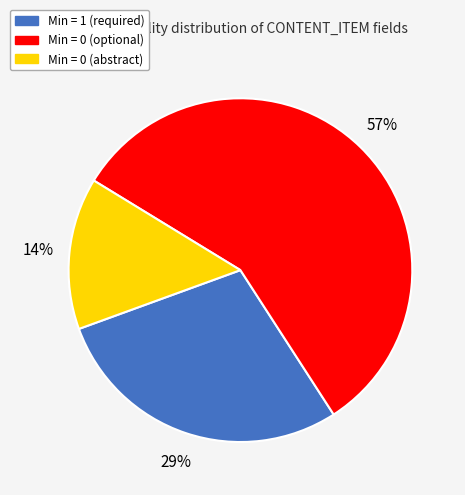

Is there a majority slice in this chart?

Yes